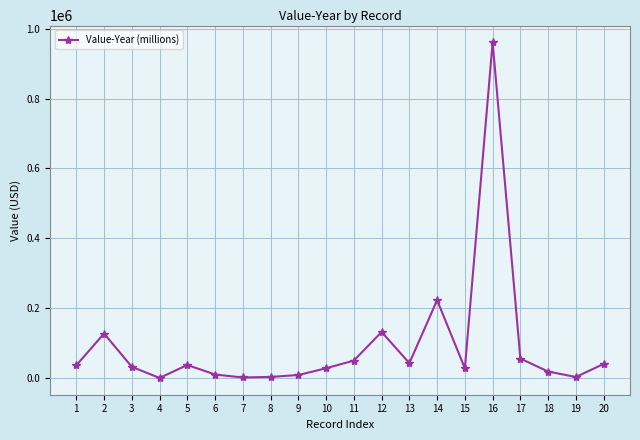

How many lines are shown in the chart?

1